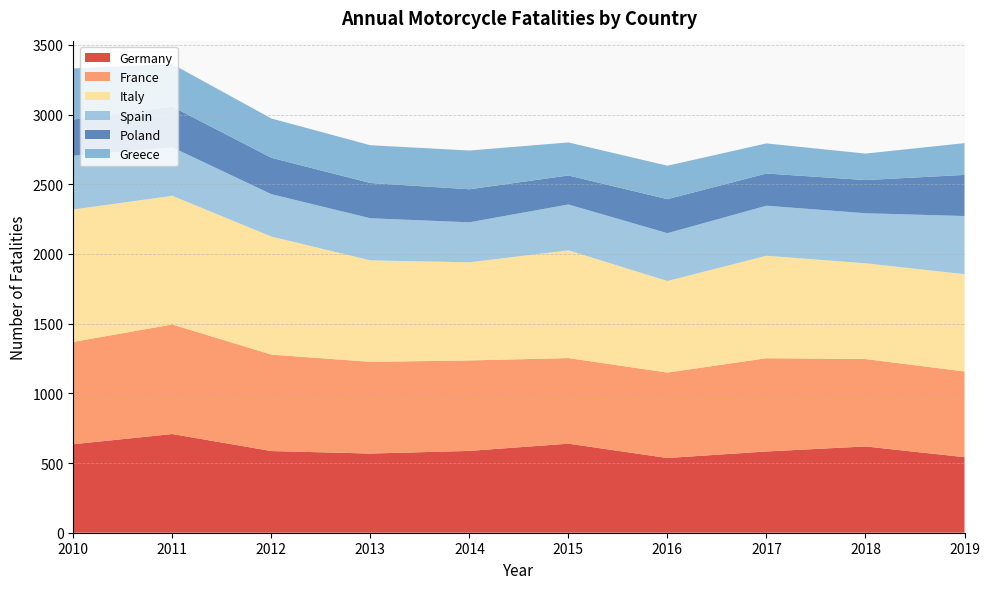

Reading right to left, list all the values displayed in this chart.

Germany: 2019=542	2018=619	2017=583	2016=536	2015=639	2014=587	2013=568	2012=586	2011=708	2010=635
France: 2019=615	2018=627	2017=669	2016=613	2015=614	2014=649	2013=658	2012=692	2011=786	2010=734
Italy: 2019=698	2018=687	2017=735	2016=657	2015=773	2014=704	2013=728	2012=847	2011=923	2010=950
Spain: 2019=417	2018=359	2017=359	2016=343	2015=329	2014=287	2013=302	2012=304	2011=348	2010=386
Poland: 2019=295	2018=238	2017=231	2016=244	2015=208	2014=237	2013=253	2012=261	2011=292	2010=259
Greece: 2019=228	2018=190	2017=216	2016=240	2015=237	2014=278	2013=271	2012=282	2011=305	2010=367